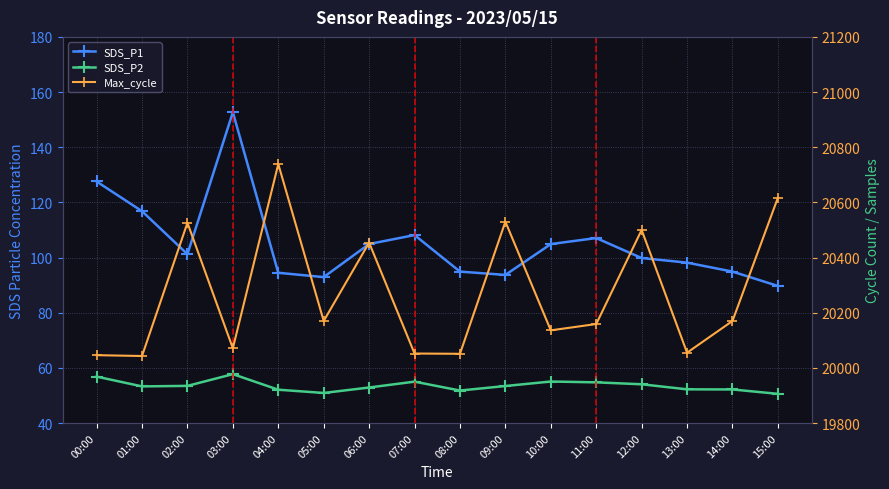

Does the chart have visible grid lines?

Yes